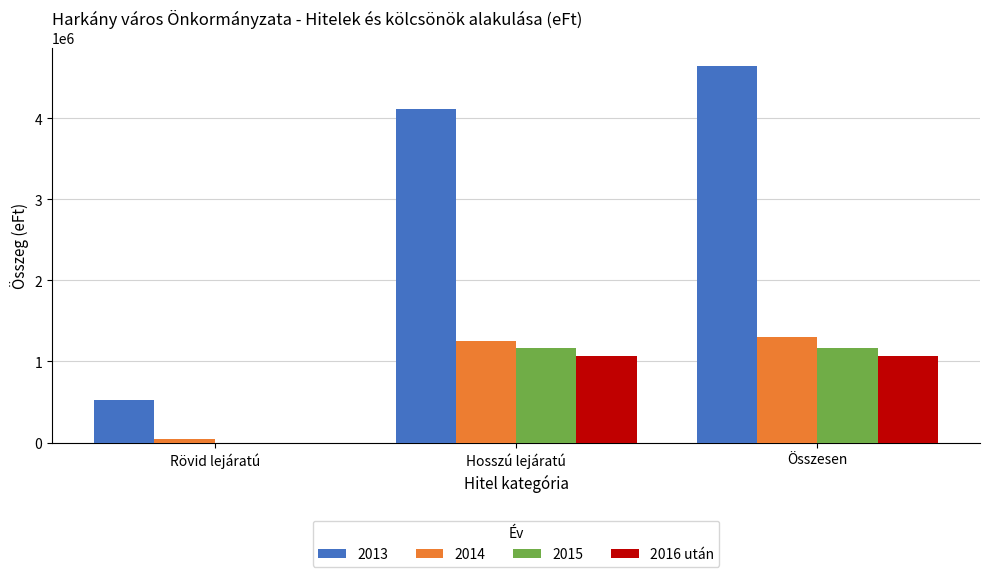

At which category does the chart reach its peak across all series?

Összesen